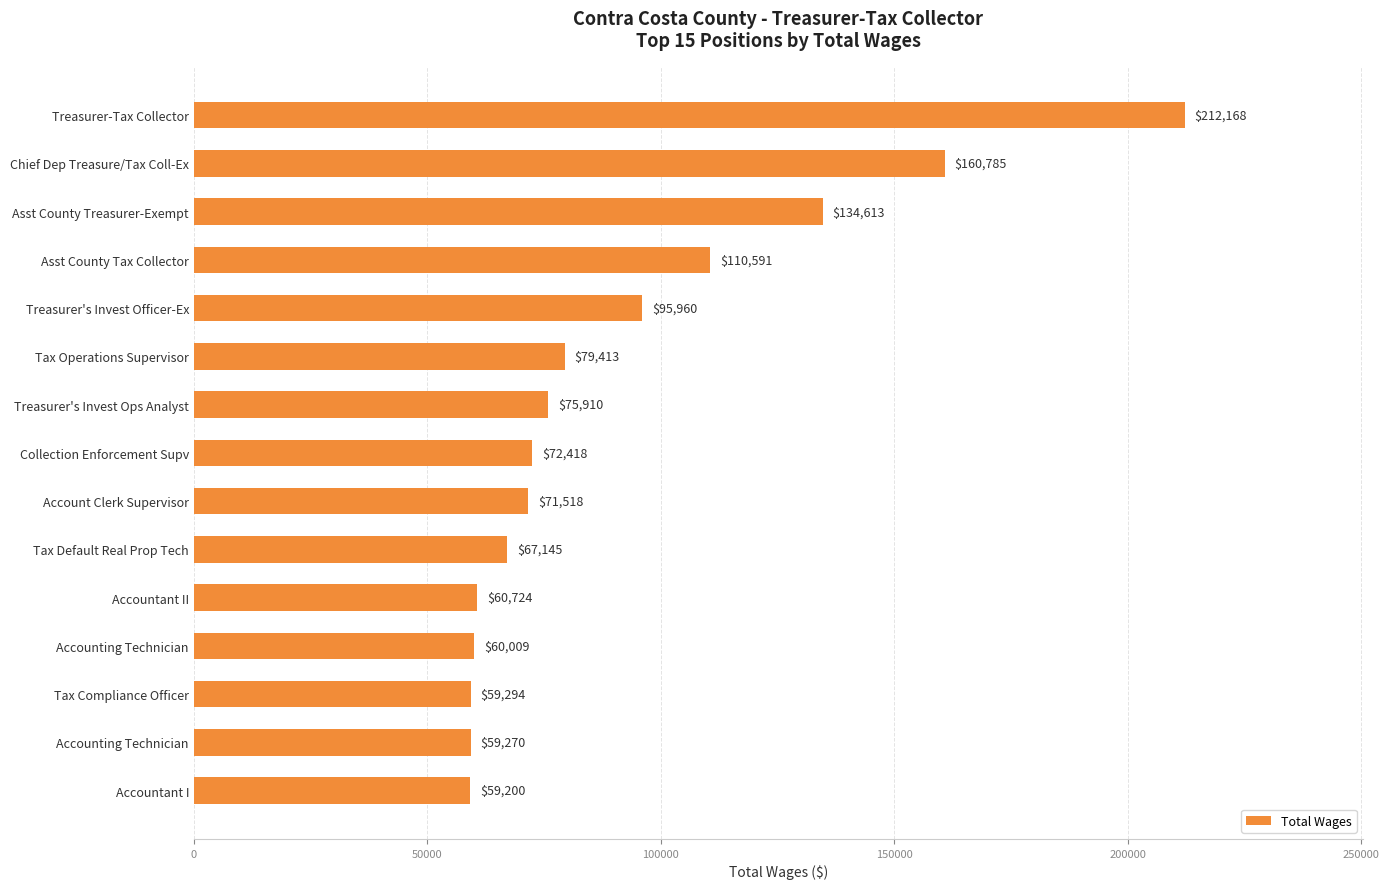

How many data points are less than 72418?

7